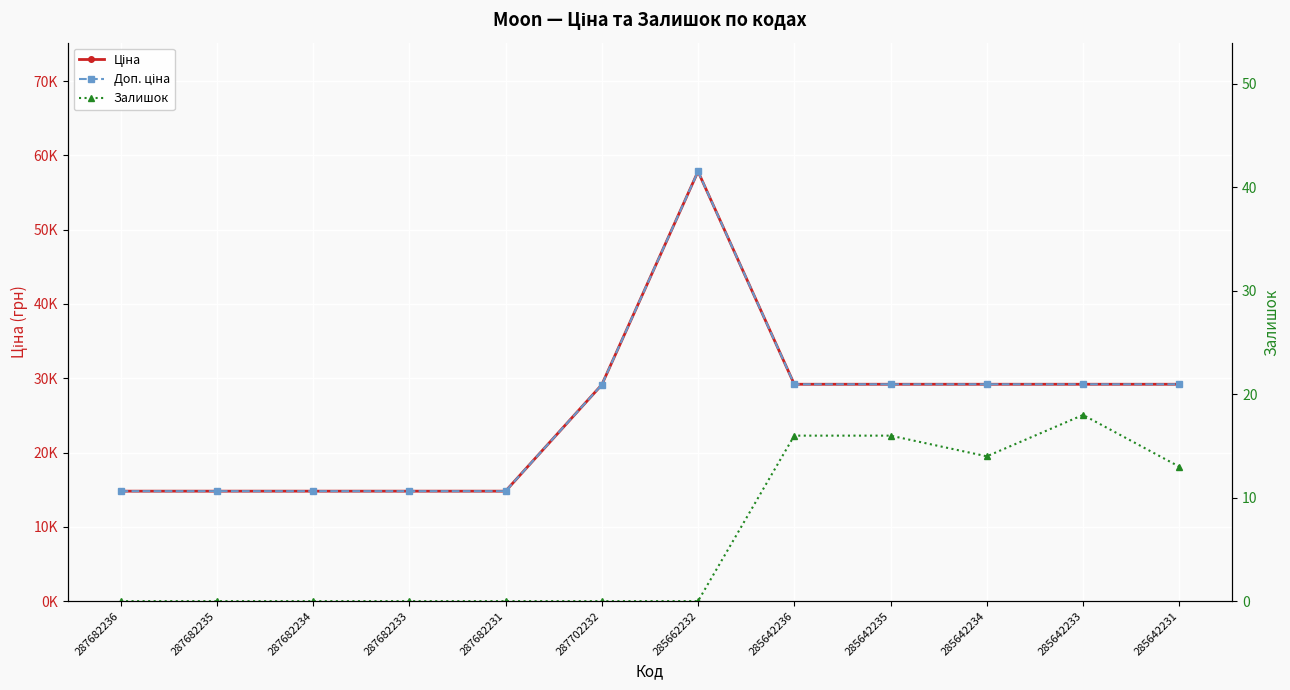

Rank the categories by Залишок value from lowest to highest.

287682236, 287682235, 287682234, 287682233, 287682231, 287702232, 285662232, 285642231, 285642234, 285642236, 285642235, 285642233